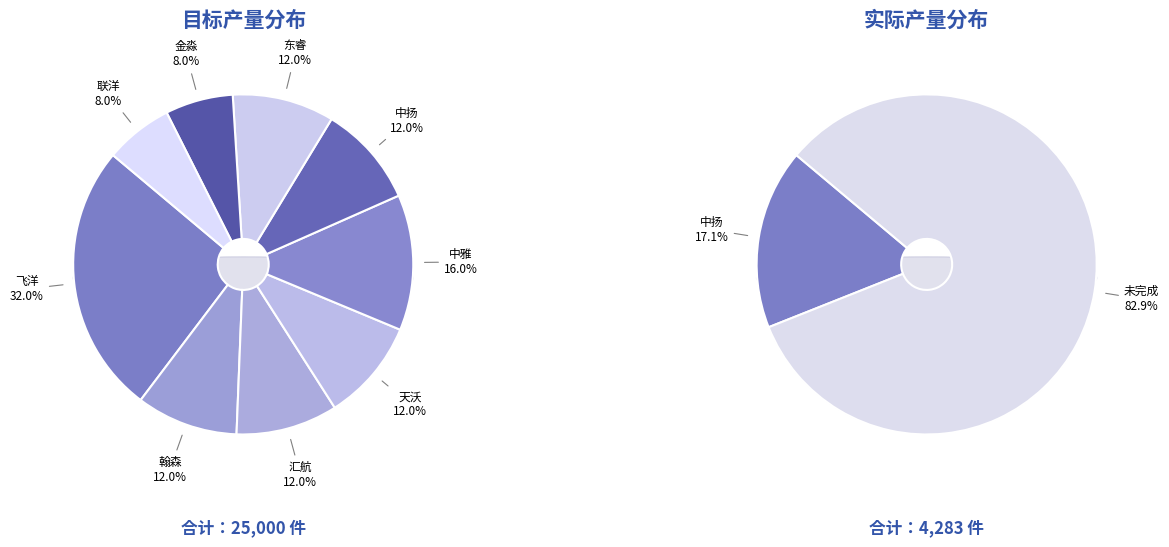

What is the ratio of the value at 东睿 to the value at 中扬?

1.0